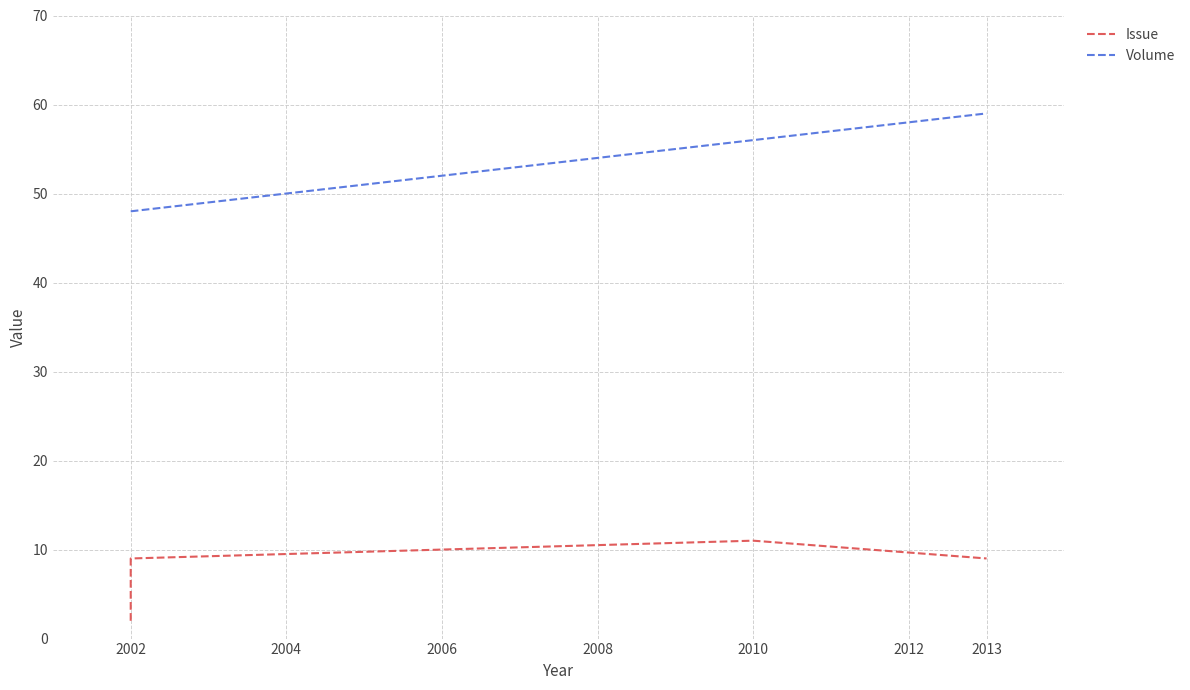

Which has a higher value, 2013 or 2002?

2013